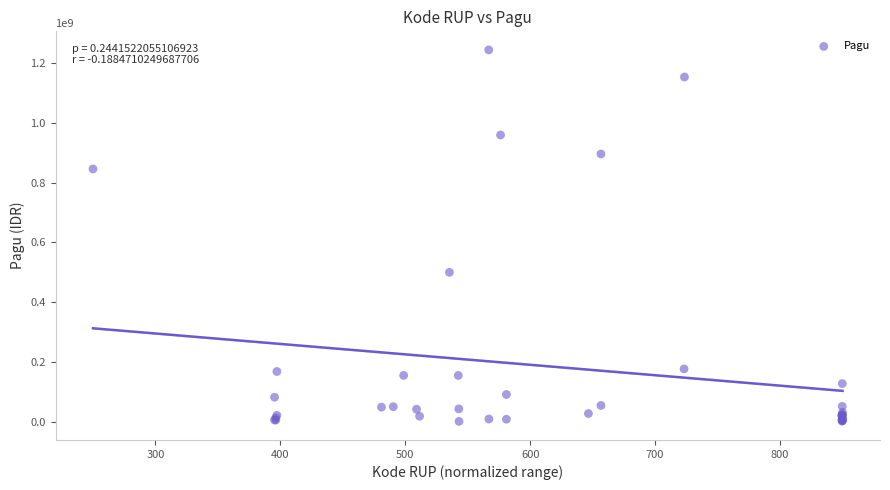

What Y value in the scatter plot is closest to 622840000?

499932000